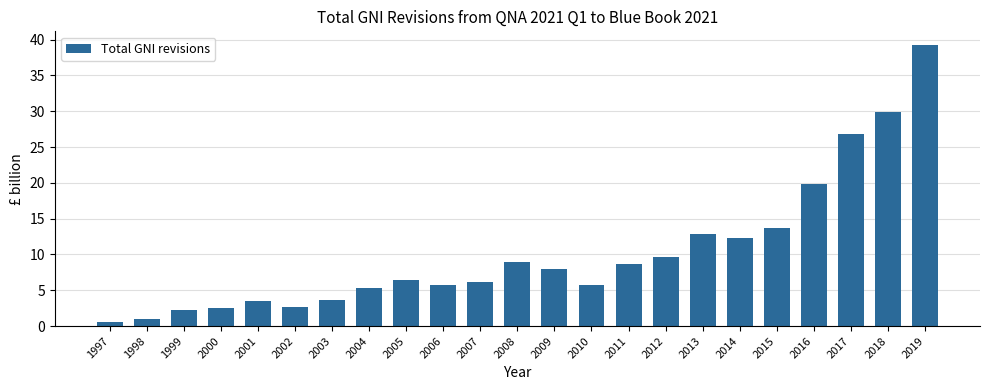

What is the value of the 13th bar from the left?

8.0